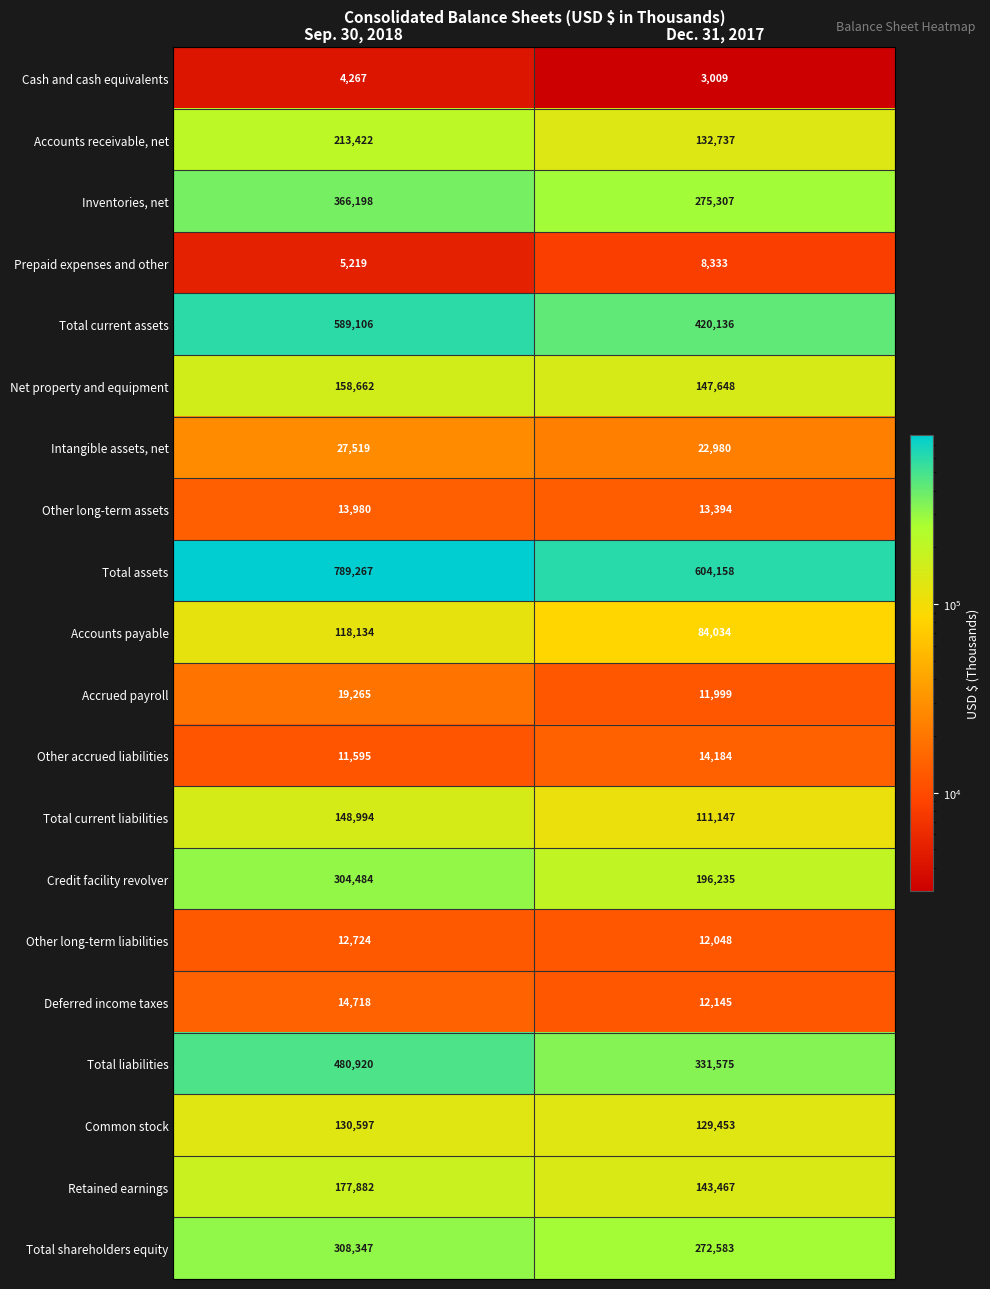

Which category has the highest value in the Total current assets series?

Sep. 30, 2018